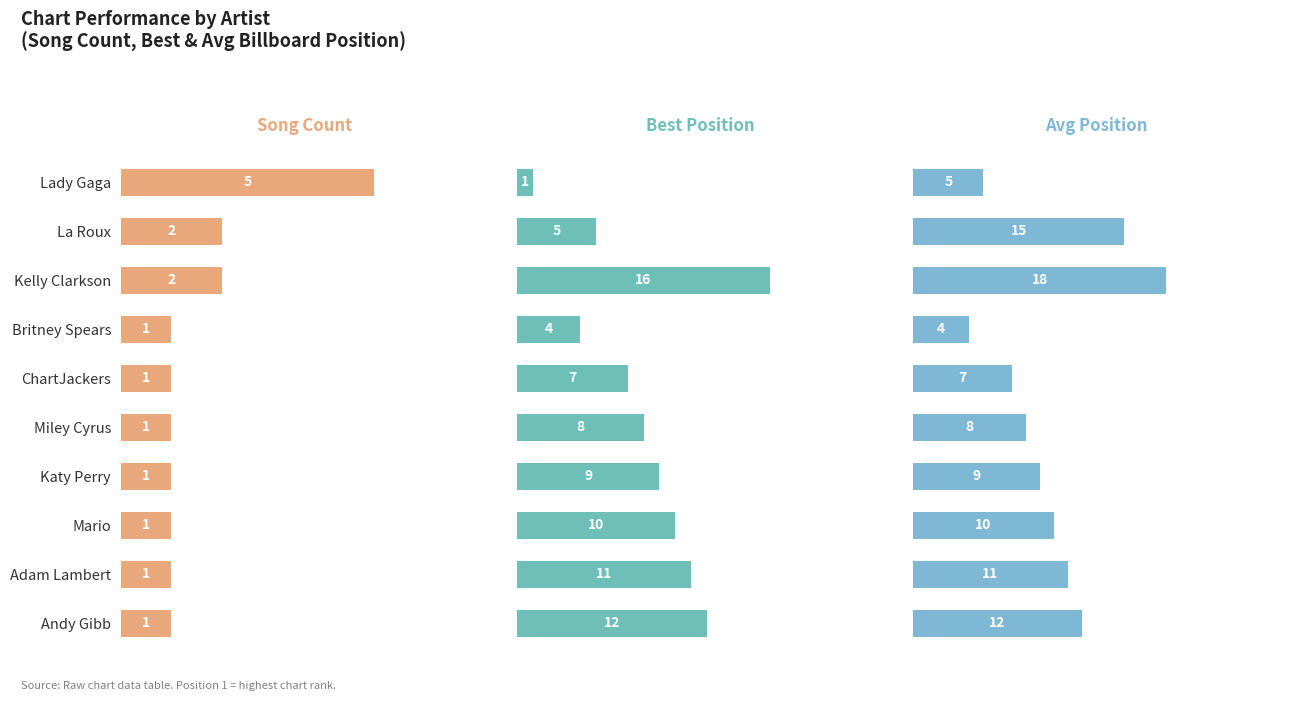

True or false: Song Count has a value of 1 at Adam Lambert.

True